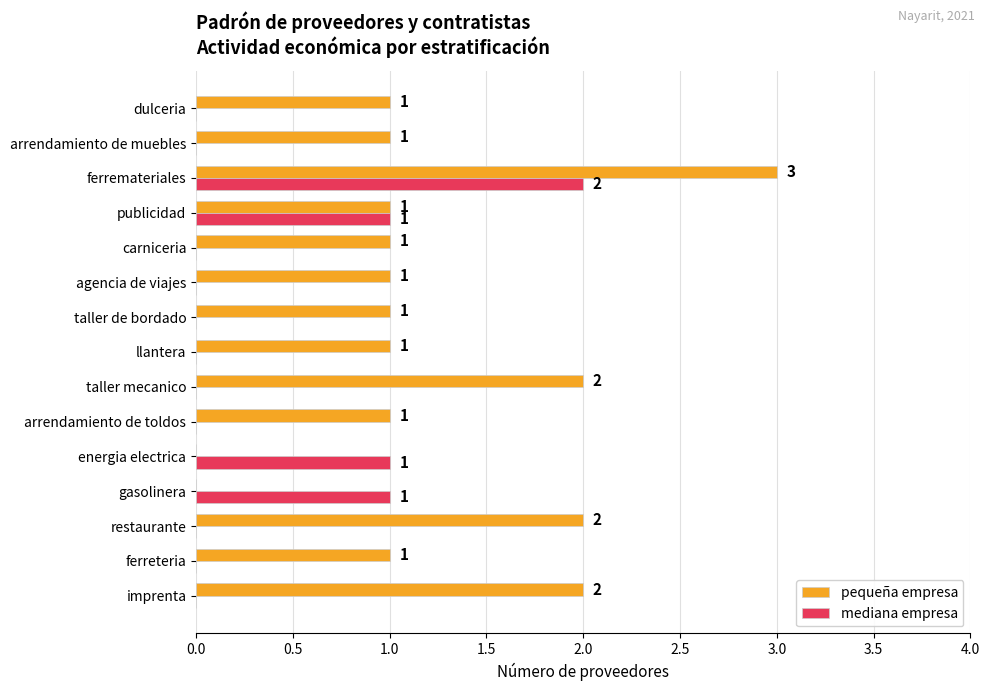

What is the sum of all mediana empresa values?

5